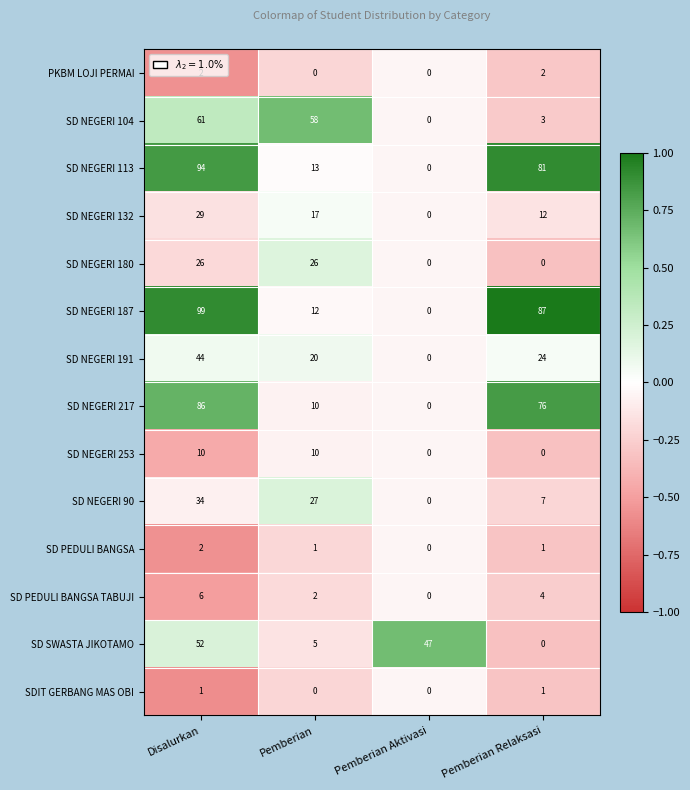

What is the difference between the maximum and second lowest values in the SD SWASTA JIKOTAMO series?

47